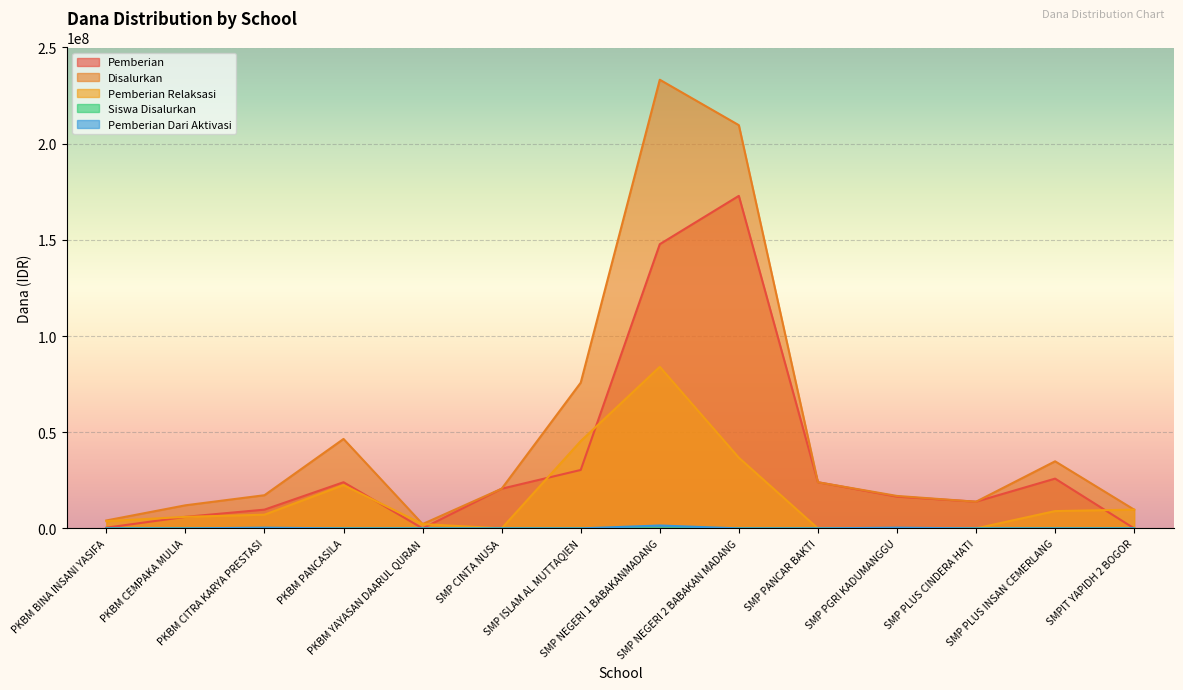

Is it true that Pemberian Dari Aktivasi equals 0 at PKBM CEMPAKA MULIA?

True